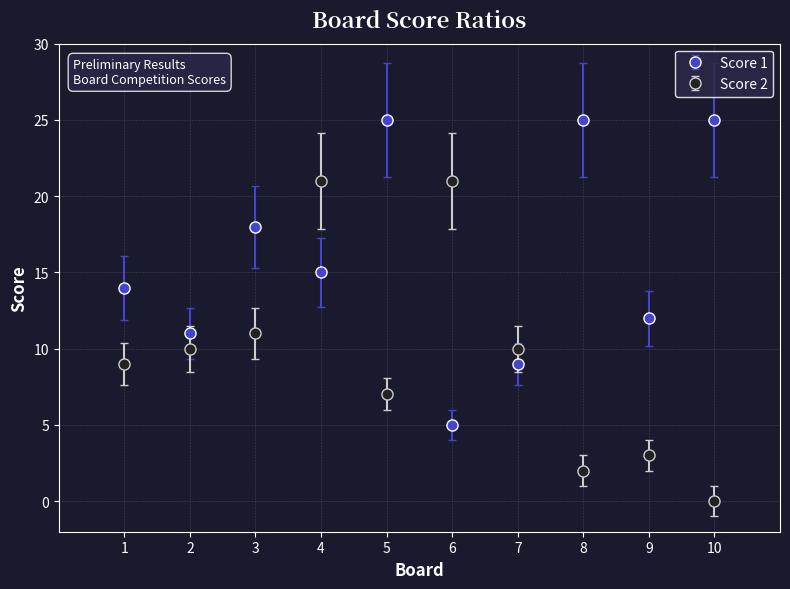

What are all the series names shown in the legend?

Score 1, Score 2